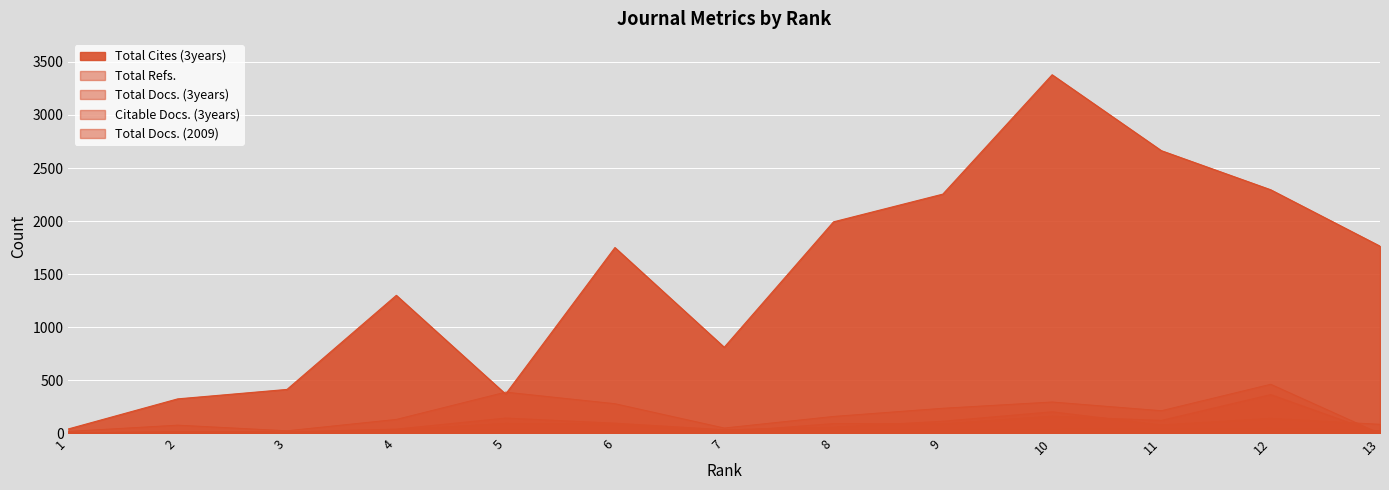

Rank the series by their maximum value, from highest to lowest.

Total Cites (3years), Total Refs., Citable Docs. (3years), Total Docs. (3years), Total Docs. (2009)